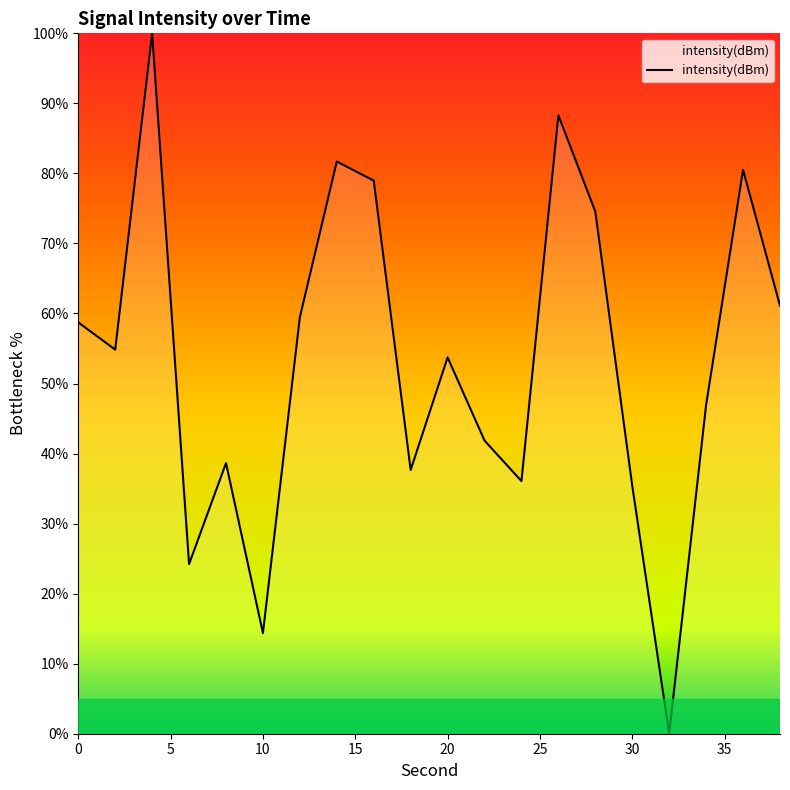

What is the difference between the maximum and second lowest values?

85.6